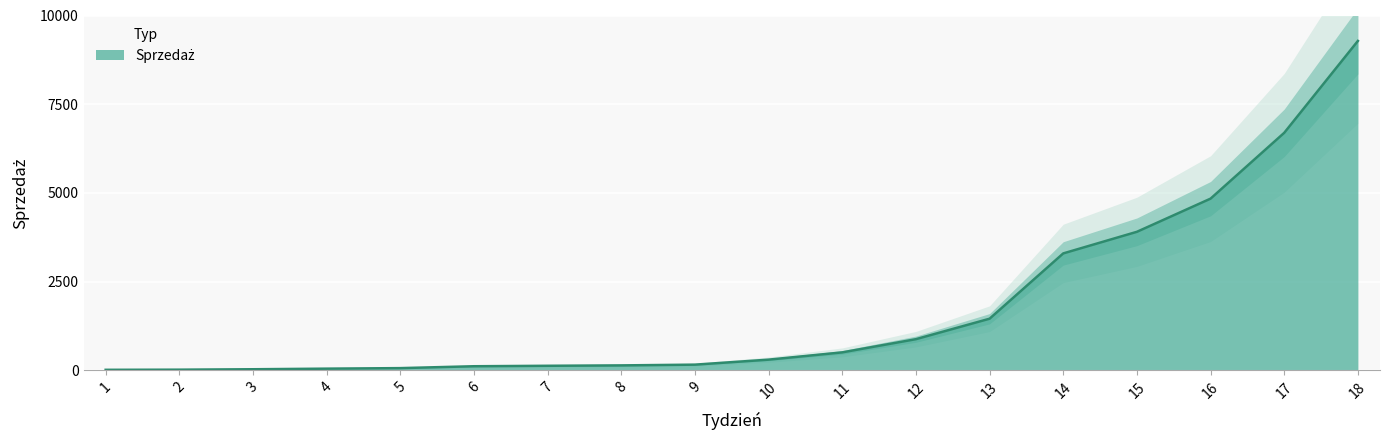

Which has a higher value, 6 or 10?

10